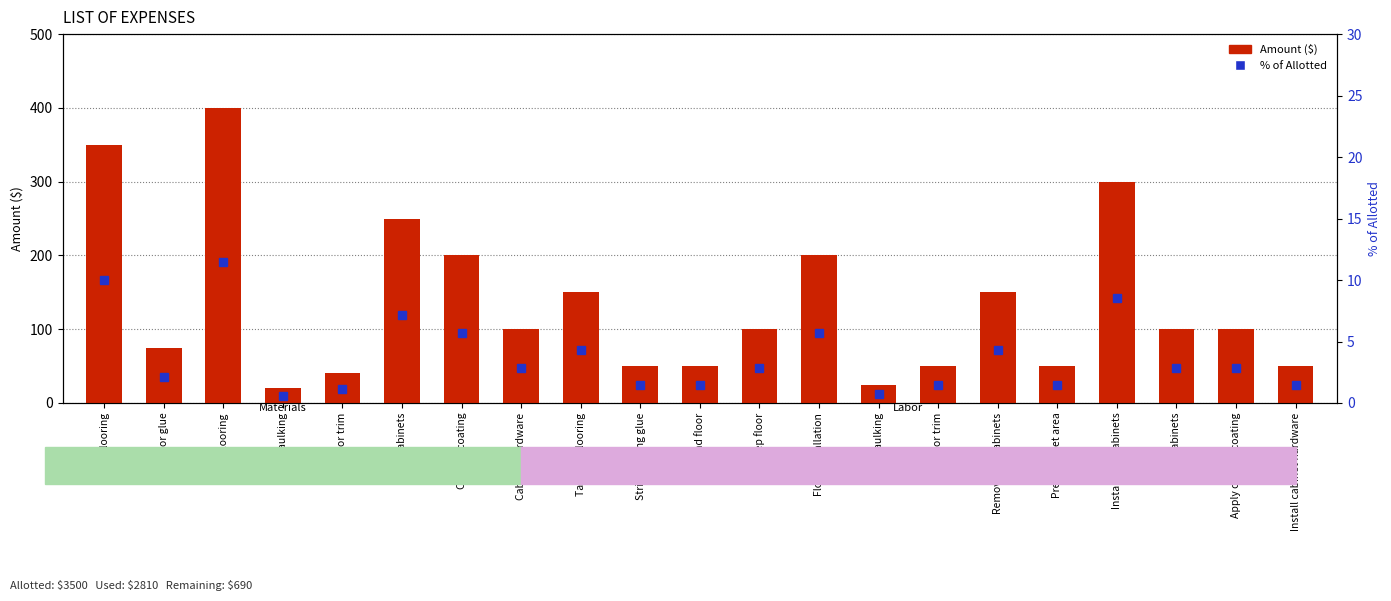

At which category is the sum across all series the highest?

Flooring